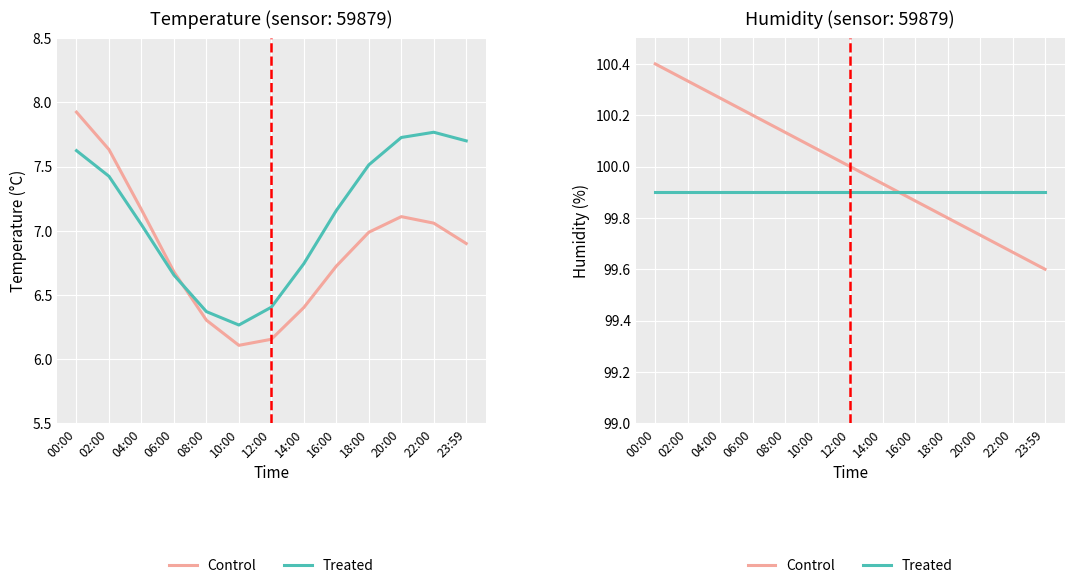

What are all the series names shown in the legend?

Control, Treated